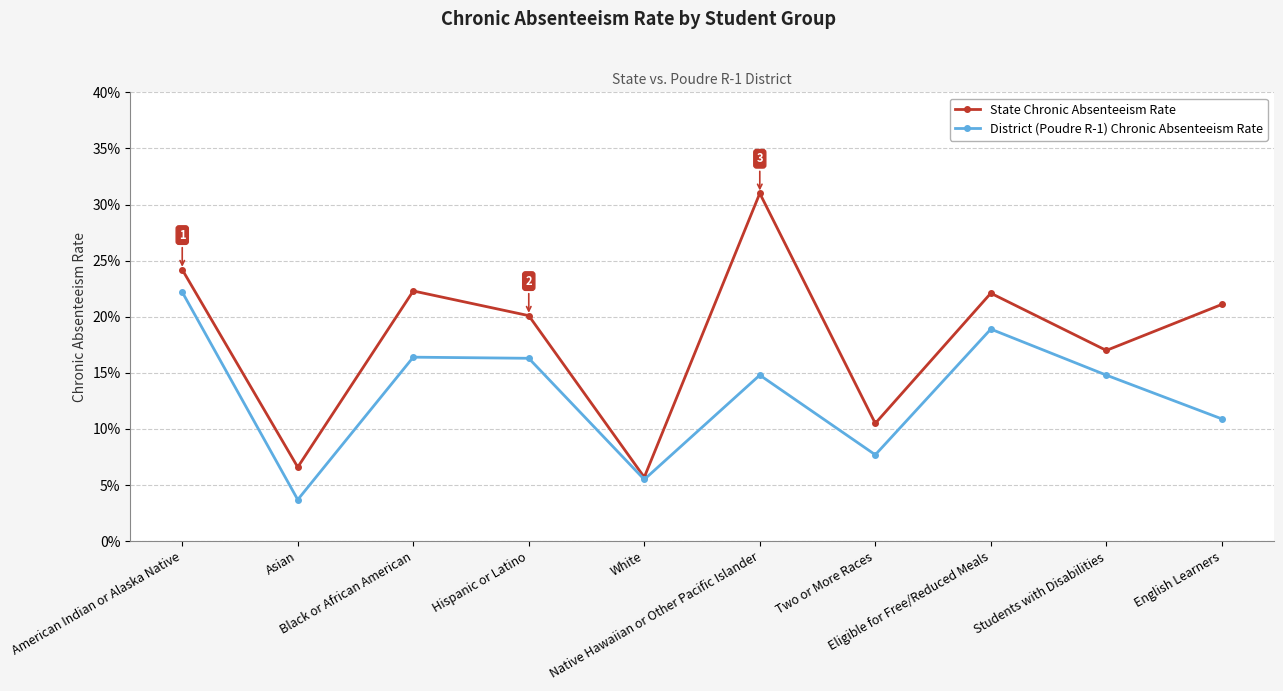

Is it true that District (Poudre R-1) Chronic Absenteeism Rate equals 0.2 at American Indian or Alaska Native?

True